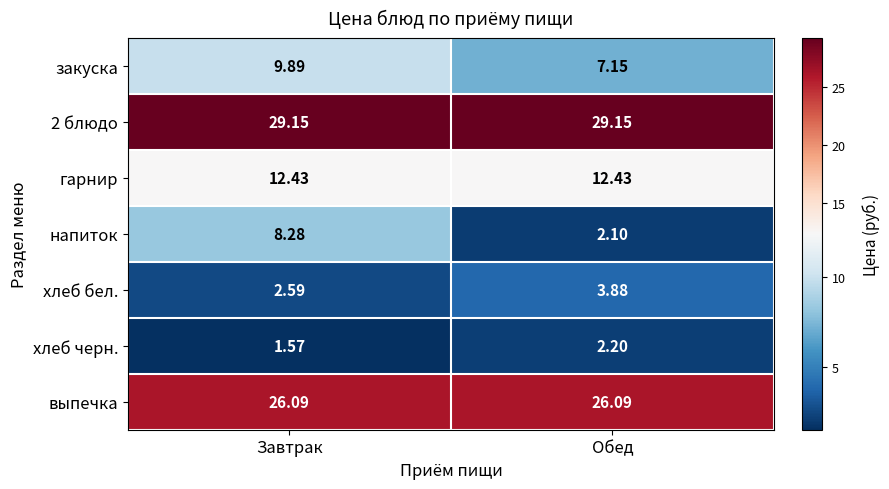

What is the total value across all series at Завтрак?

90.0